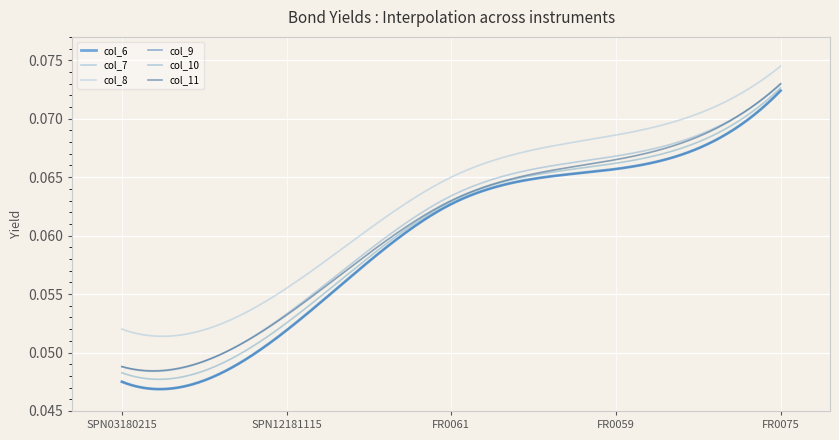

At how many categories does at least one series exceed 0?

5